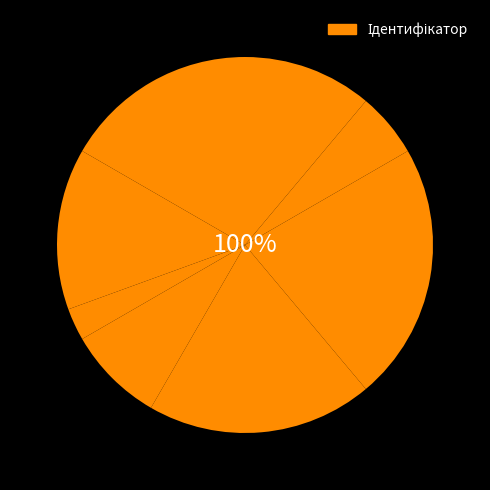

What is the change in value from Генеральний директор to Ректор?

+3